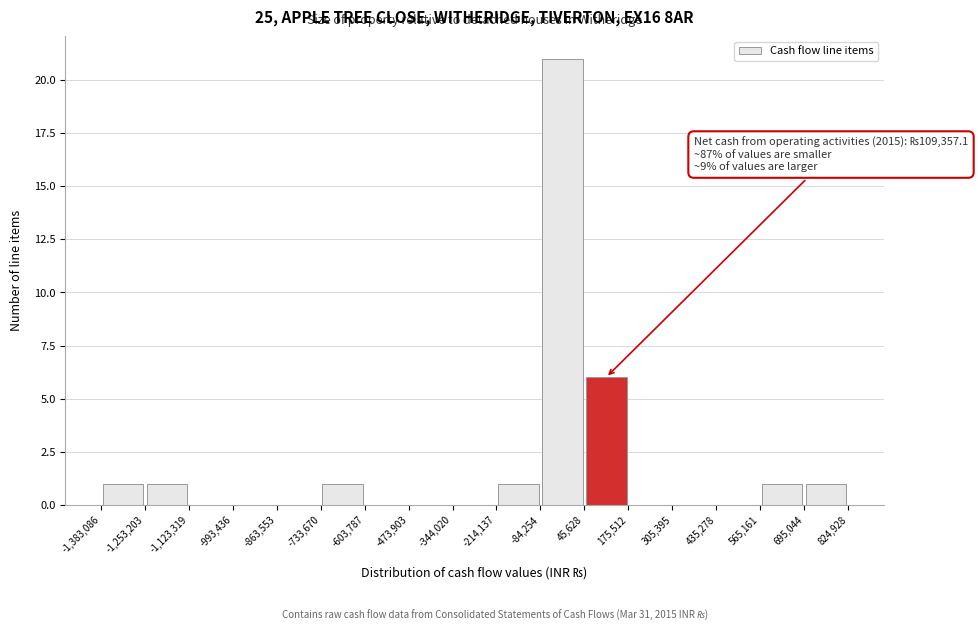

Over which range of the x-axis is the bar tallest?

-84,254 to 45,628